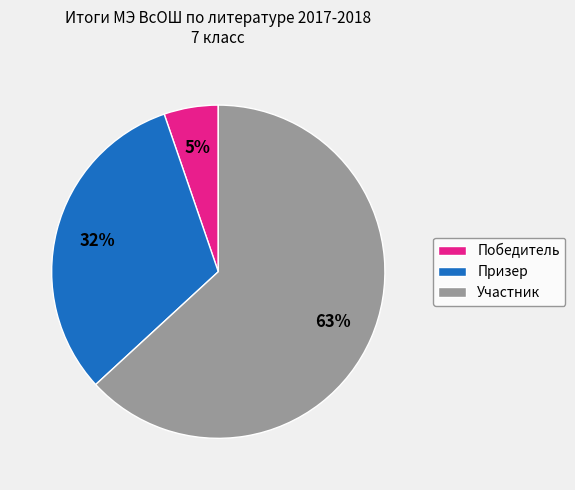

Approximately how many times larger is the value at Участник compared to Призер?

2.0